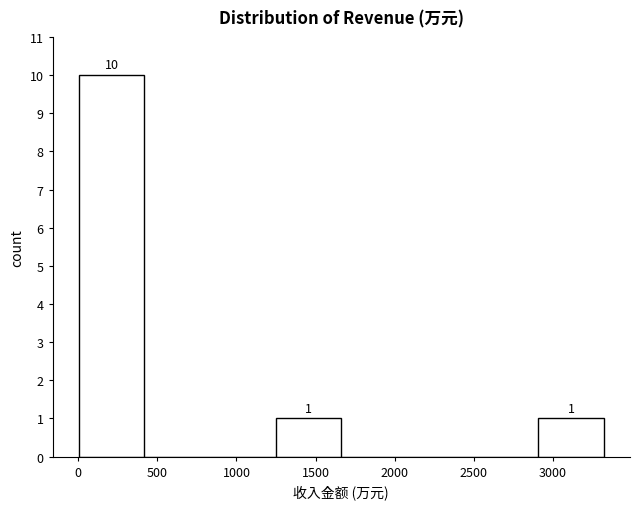

Over which range of the x-axis is the bar tallest?

0 to 400